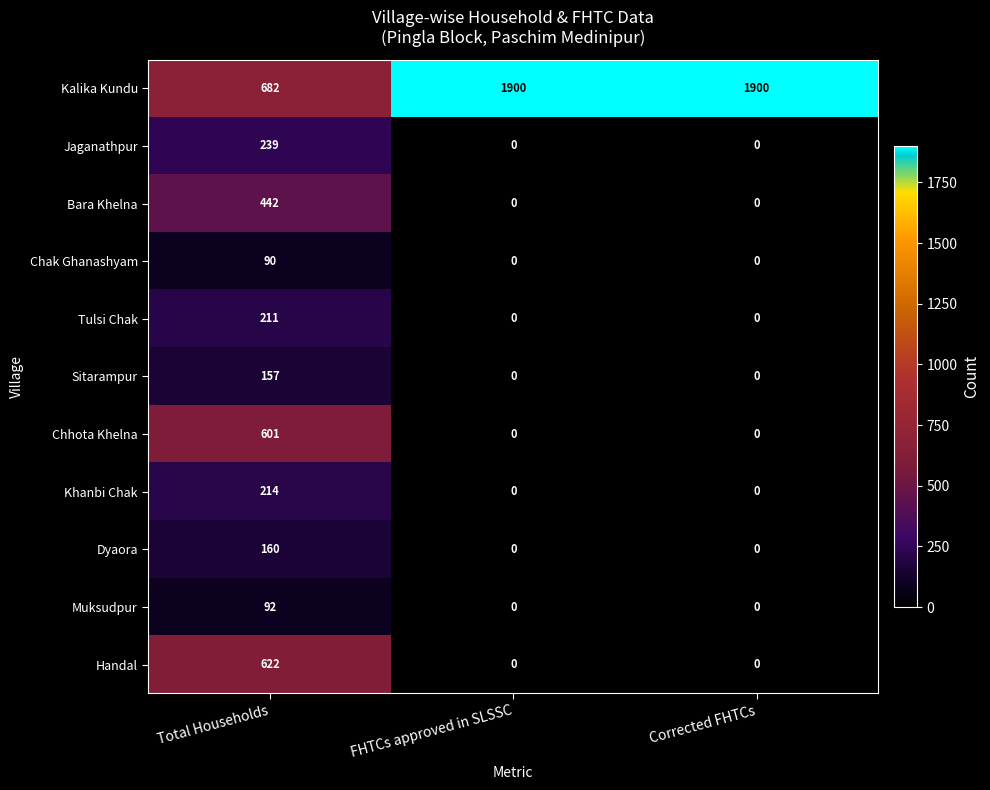

Is it true that Sitarampur equals 255 at Total Households?

False